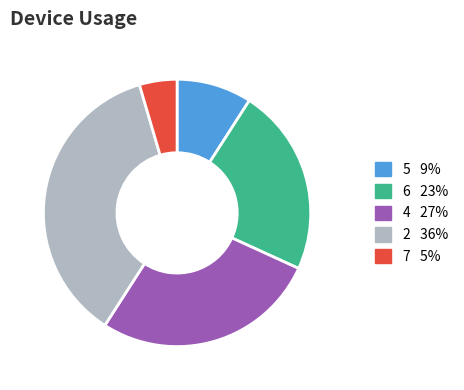

Does any single category account for the majority?

No